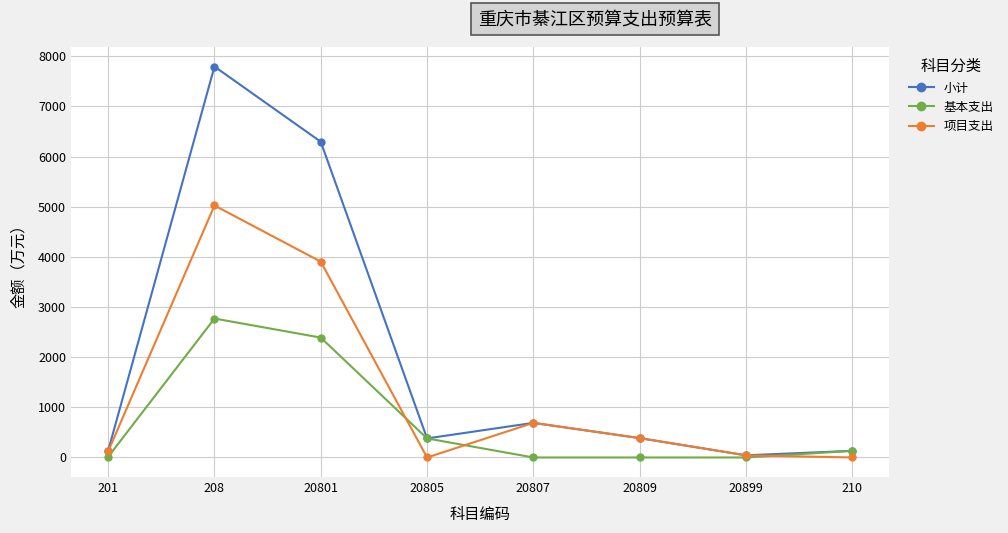

What is the spread (max minus min) of values at 20805?

379.9